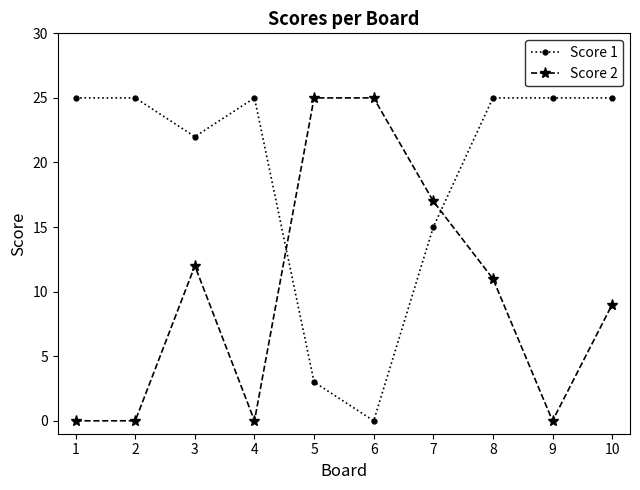

Rank the series at 5 from highest to lowest value.

Score 2, Score 1